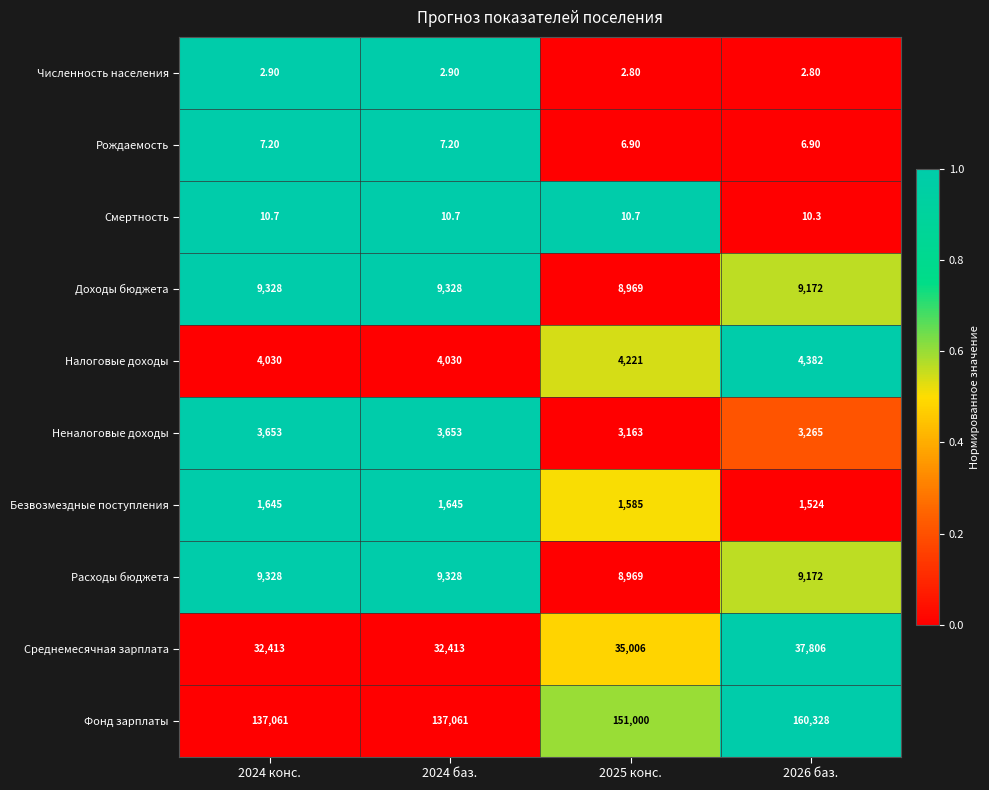

What is the sum of the Рождаемость values at 2024 баз. and 2025 конс.?

14.1